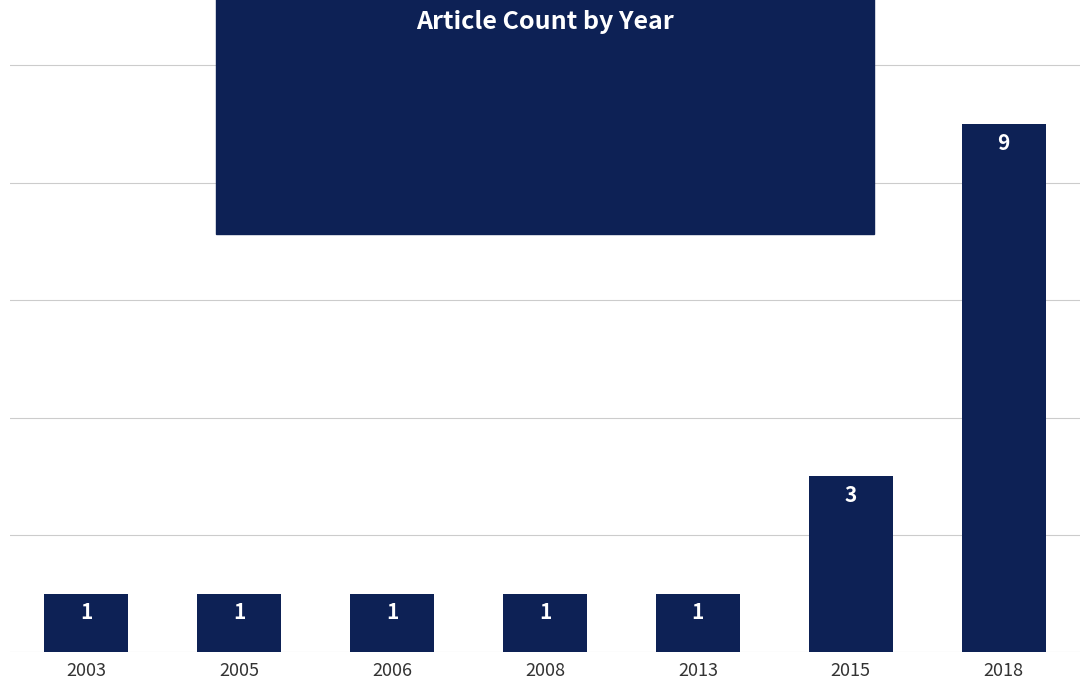

Between 2008 and 2018, which is larger?

2018